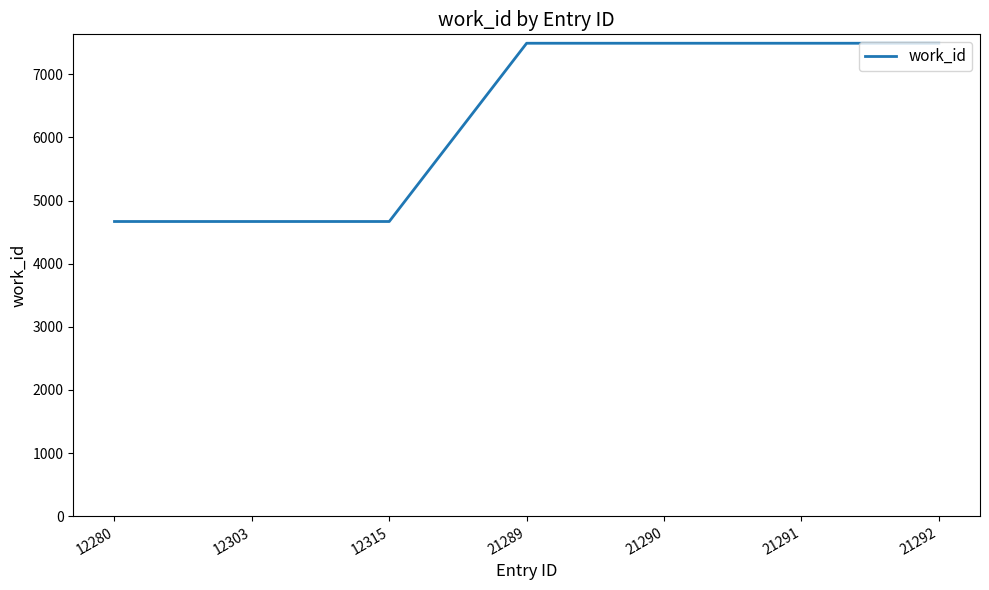

Approximately how many times larger is the value at 21289 compared to 21290?

1.0